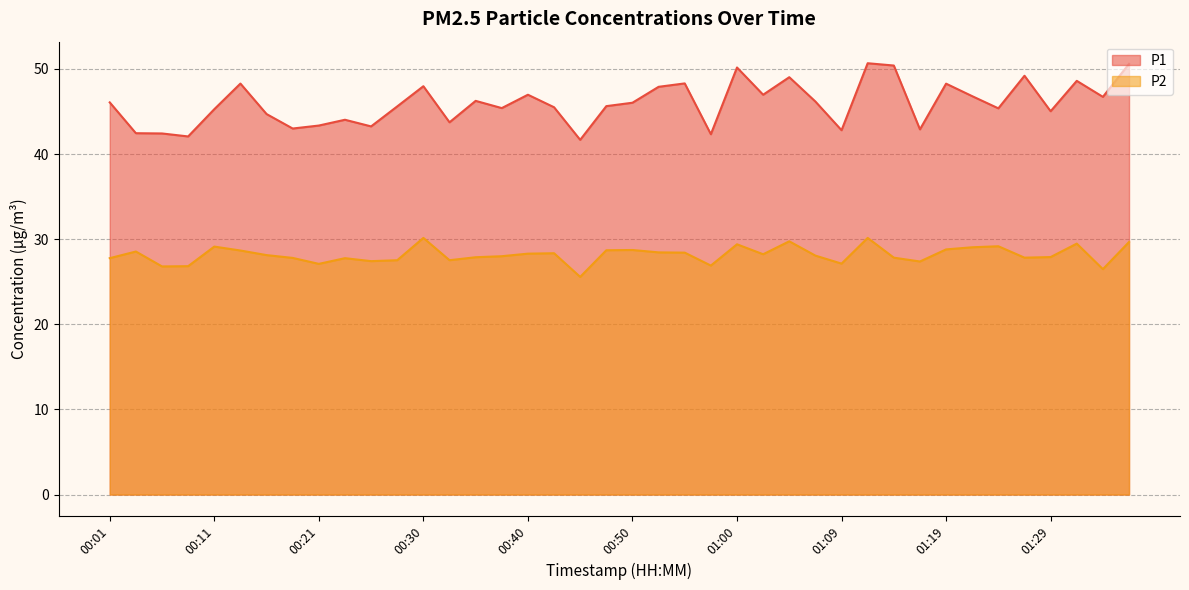

Does the chart have visible grid lines?

Yes